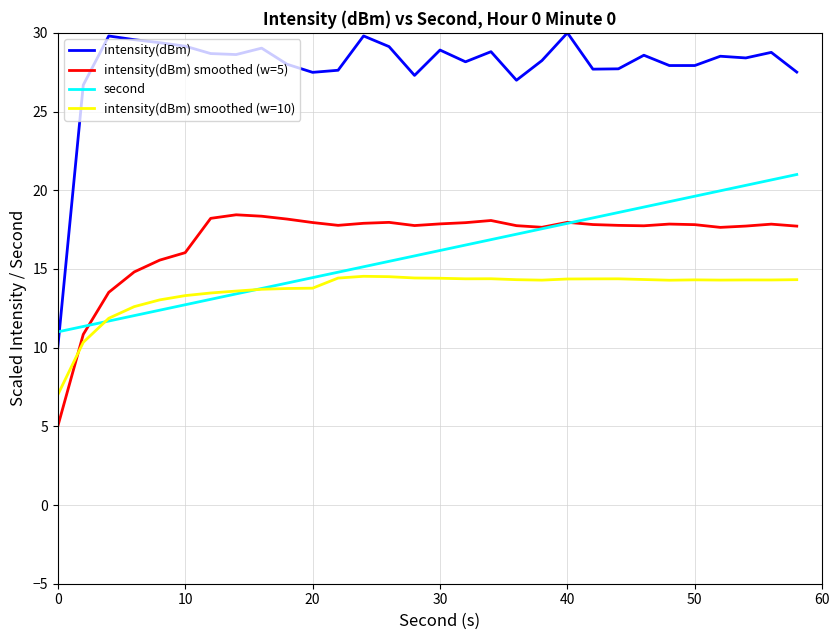

How many intersections are there between second and intensity(dBm) smoothed (w=5)?

2